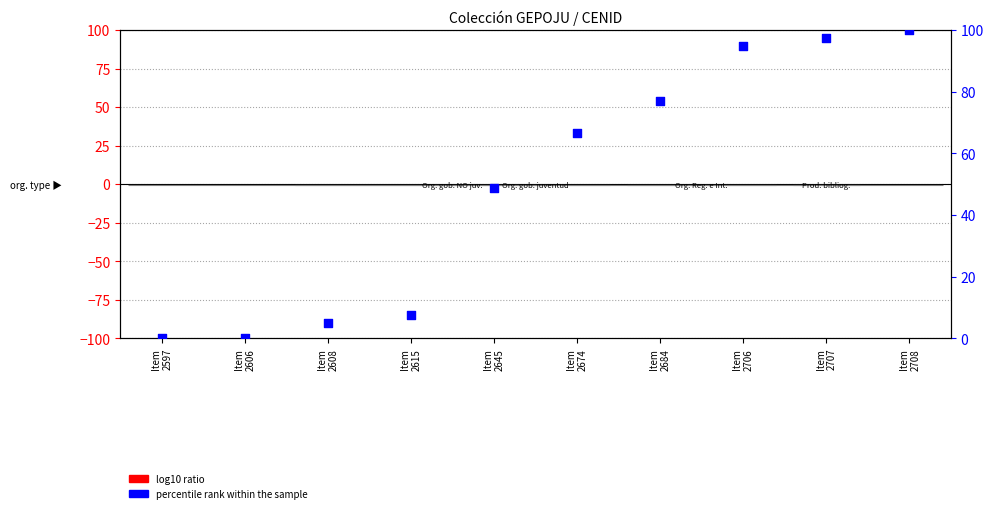

Which series contains the highest Y value?

percentile rank within the sample